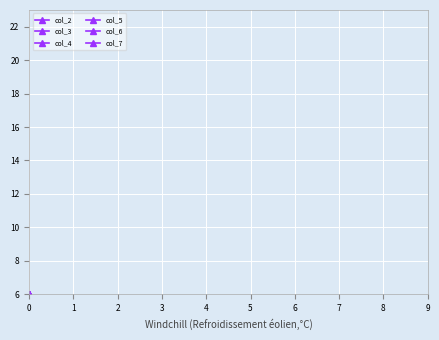

What are all the series names shown in the legend?

col_2, col_3, col_4, col_5, col_6, col_7